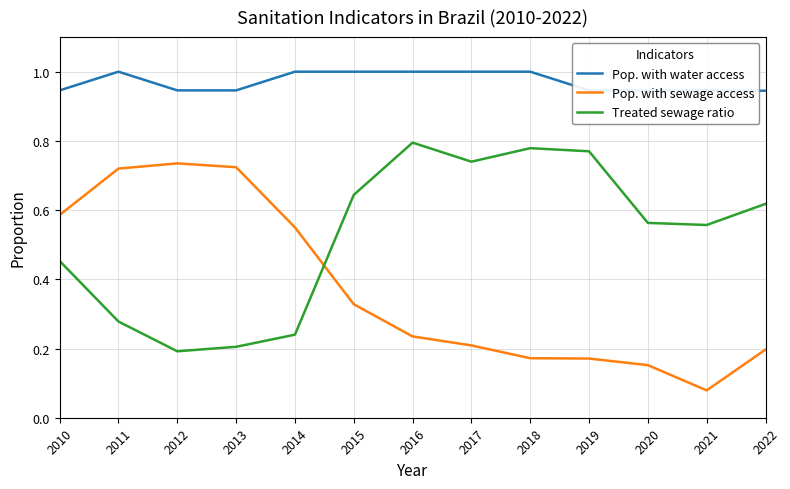

True or false: Treated sewage ratio and Pop. with sewage access cross at least once.

True